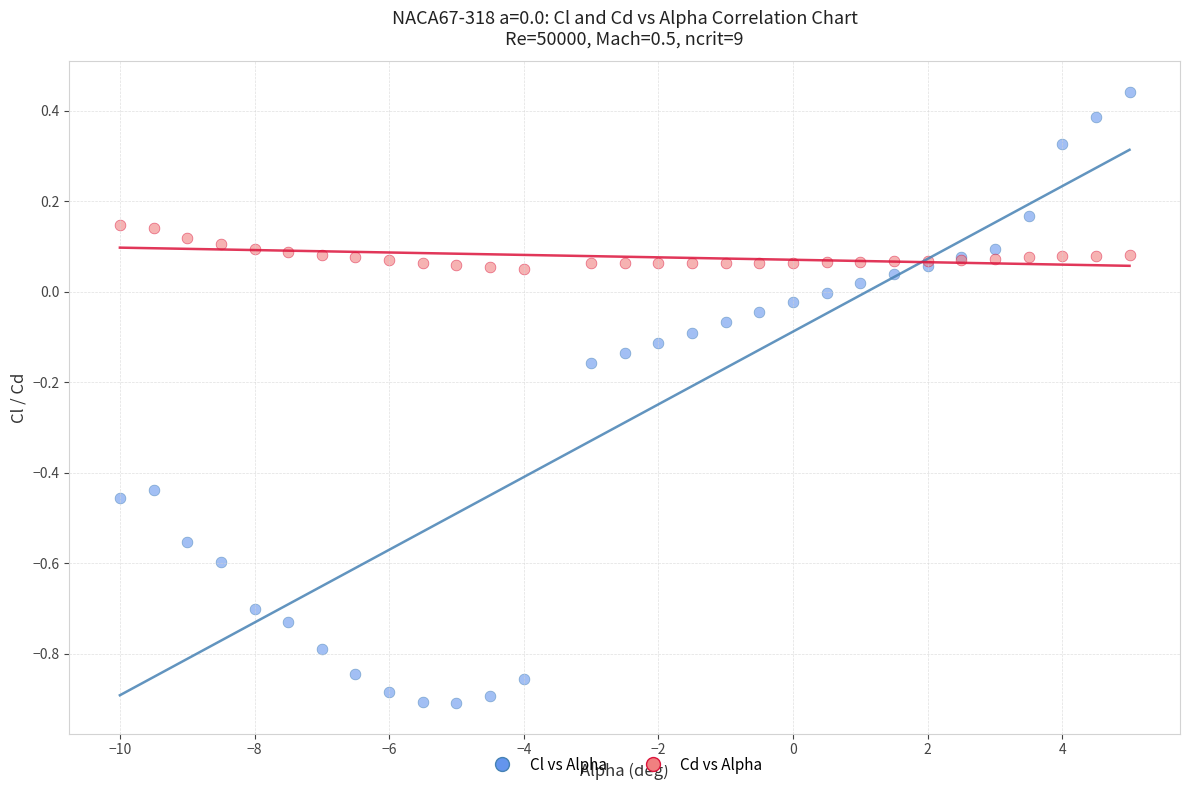

Which series reaches the maximum Y coordinate?

Cl vs Alpha